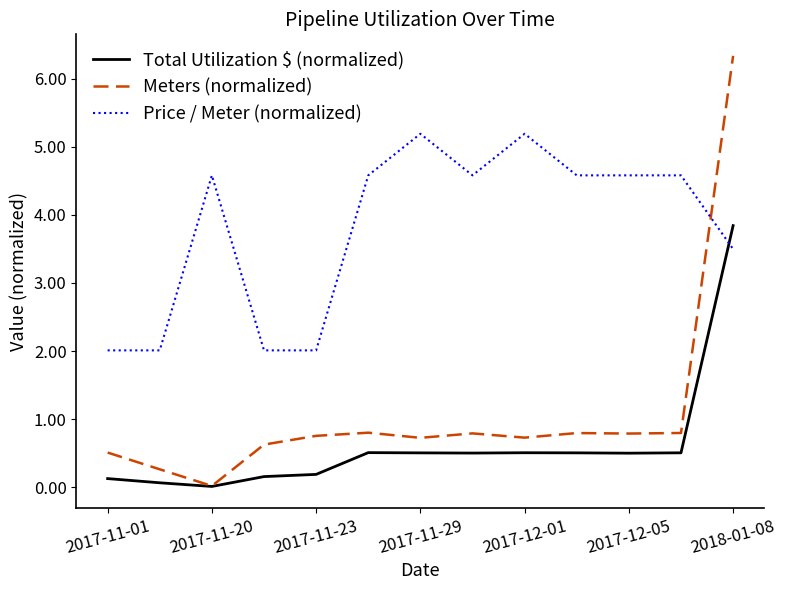

In Meters (normalized), how many points are higher than both neighbors (excluding endpoints)?

3